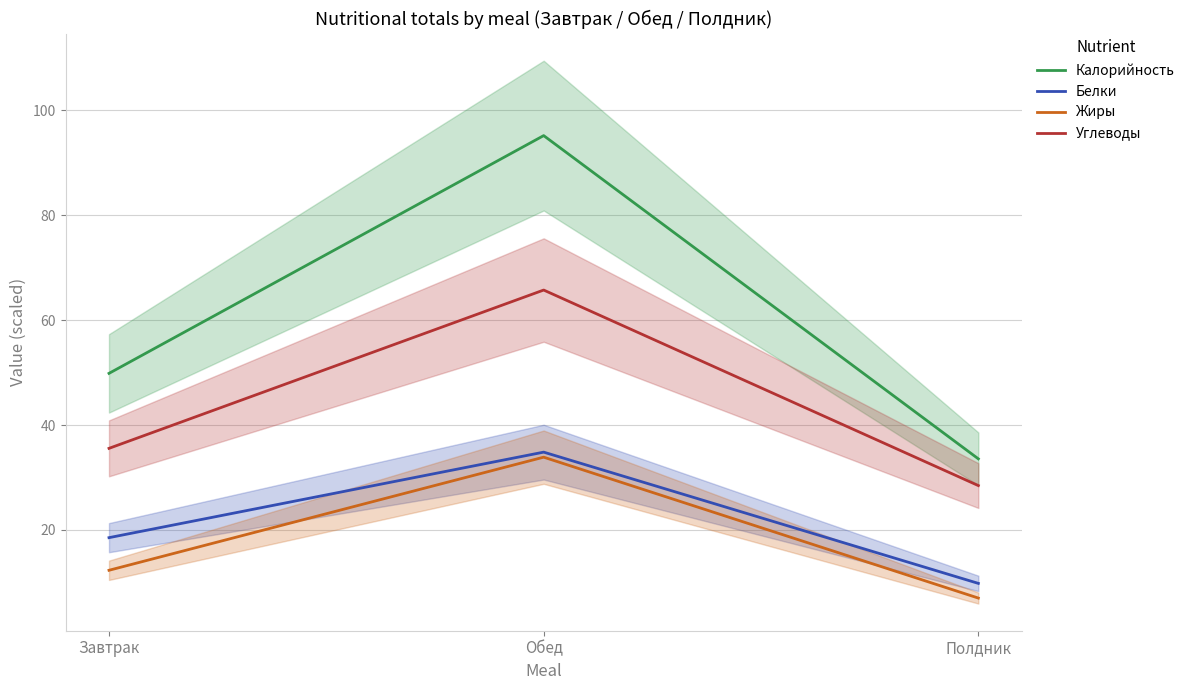

Where does the Белки series first go above 18?

Завтрак